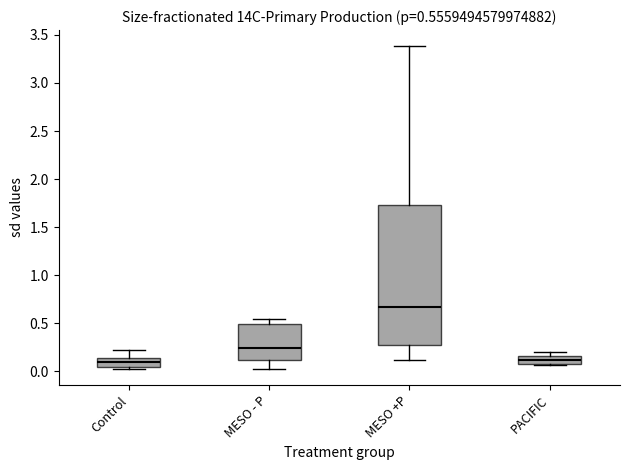

Comparing the boxes themselves (not the whiskers), which one is the tallest?

MESO +P